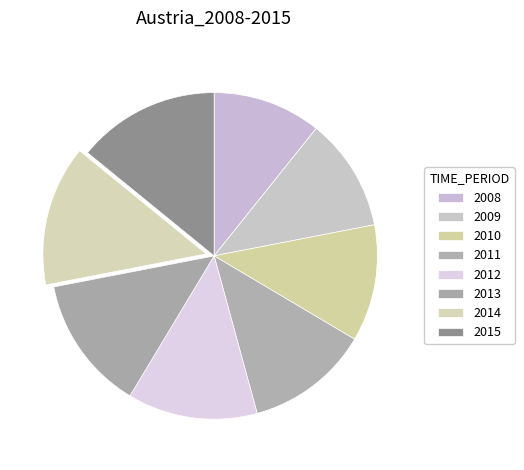

The 2013 slice represents 24% of the pie. True or false?

False